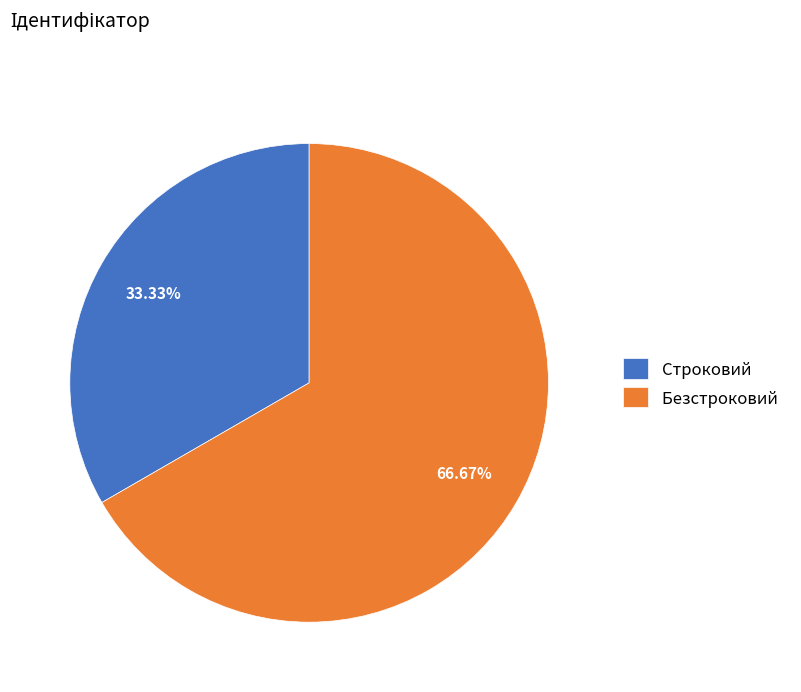

Which slice is the largest?

Безстроковий